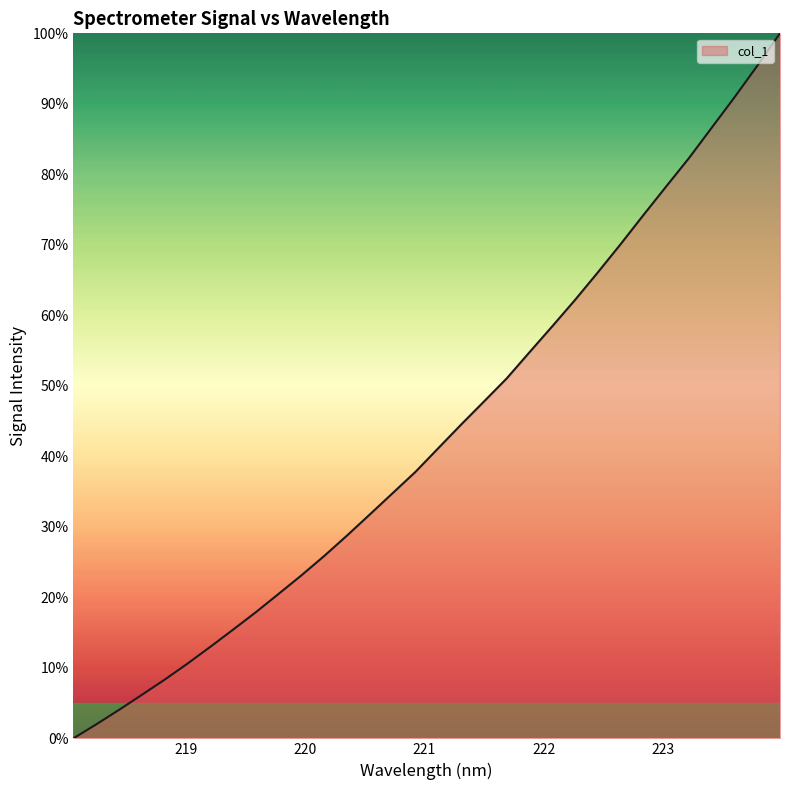

What is the greatest value displayed?

100.0